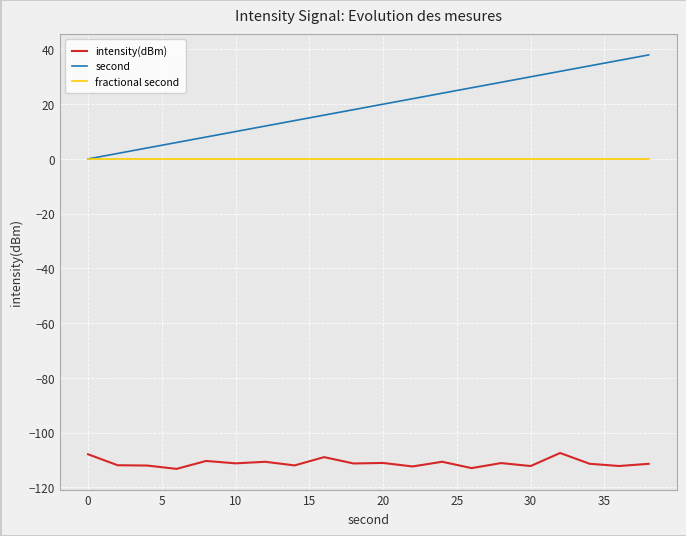

What is the maximum value shown in the chart?

38.0